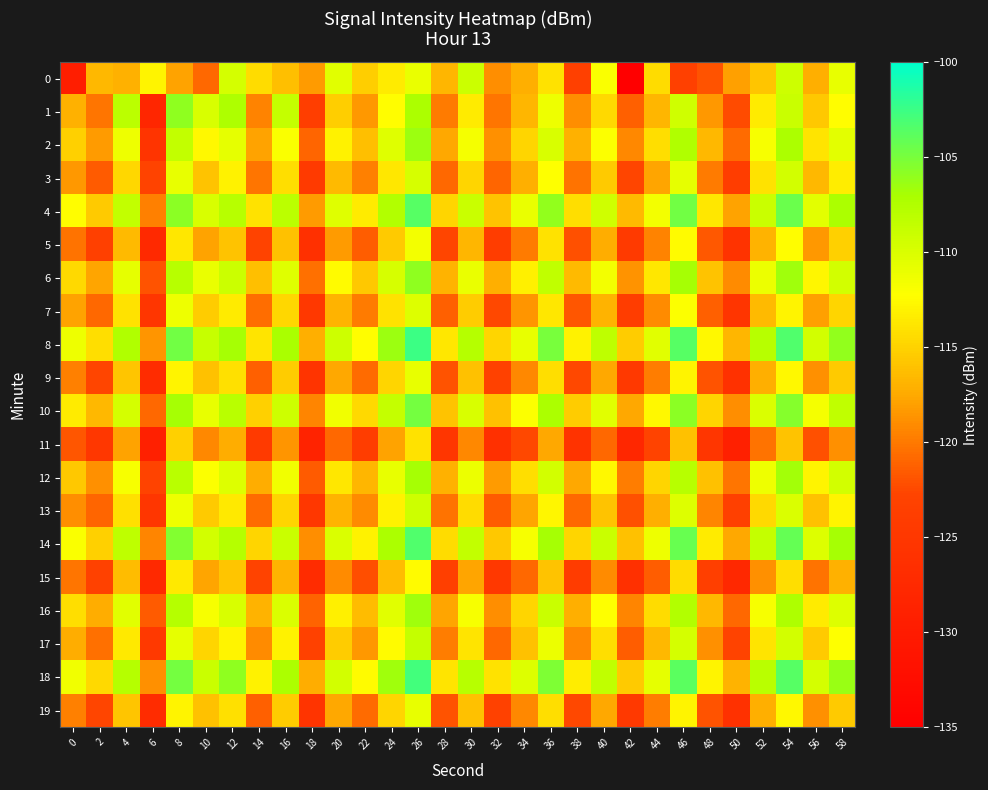

Reading right to left, list all the values displayed in this chart.

0: 58=-110.8	56=-117.2	54=-109.2	52=-115.8	50=-118.0	48=-121.9	46=-123.5	44=-114.4	42=-134.8	40=-112.0	38=-123.5	36=-114.0	34=-117.2	32=-118.9	30=-109.1	28=-116.8	26=-111.0	24=-113.5	22=-115.2	20=-110.4	18=-118.2	16=-116.2	14=-114.5	12=-109.6	10=-120.8	8=-117.8	6=-112.9	4=-117.0	2=-116.6	0=-129.5
1: 58=-112.3	56=-115.7	54=-108.9	52=-113.5	50=-122.3	48=-118.5	46=-109.3	44=-116.8	42=-121.2	40=-114.6	38=-118.9	36=-111.2	34=-116.8	32=-120.1	30=-113.5	28=-119.9	26=-107.2	24=-112.3	22=-118.5	20=-115.2	18=-123.7	16=-108.6	14=-119.5	12=-107.3	10=-109.9	8=-105.9	6=-128.0	4=-108.1	2=-120.1	0=-117.0
2: 58=-110.6	56=-113.9	54=-107.2	52=-111.8	50=-120.7	48=-116.6	46=-107.5	44=-114.3	42=-119.2	40=-112.1	38=-117.0	36=-109.9	34=-114.9	32=-118.8	30=-111.7	28=-117.6	26=-106.5	24=-110.3	22=-116.2	20=-113.1	18=-121.0	16=-111.9	14=-117.9	12=-110.8	10=-112.7	8=-108.6	6=-125.5	4=-111.3	2=-118.2	0=-115.1
3: 58=-113.3	56=-116.7	54=-109.6	52=-114.0	50=-123.9	48=-119.9	46=-110.8	44=-117.7	42=-122.6	40=-115.5	38=-120.3	36=-112.2	34=-117.1	32=-121.0	30=-114.9	28=-120.9	26=-109.8	24=-113.7	22=-119.6	20=-116.5	18=-124.3	16=-114.2	14=-120.1	12=-113.0	10=-115.9	8=-110.9	6=-122.8	4=-114.7	2=-121.6	0=-118.5
4: 58=-107.2	56=-110.6	54=-104.5	52=-108.9	50=-117.9	48=-113.8	46=-104.7	44=-111.6	42=-116.5	40=-109.3	38=-114.2	36=-106.1	34=-111.0	32=-115.9	30=-108.9	28=-114.8	26=-103.7	24=-107.6	22=-113.5	20=-110.3	18=-118.2	16=-108.1	14=-114.0	12=-107.9	10=-109.9	8=-105.8	6=-119.7	4=-108.6	2=-115.5	0=-112.3
5: 58=-115.1	56=-118.5	54=-112.3	52=-116.9	50=-125.8	48=-121.7	46=-112.6	44=-119.5	42=-124.3	40=-117.2	38=-122.1	36=-114.0	34=-119.9	32=-123.9	30=-116.8	28=-122.7	26=-111.6	24=-115.5	22=-121.3	20=-118.2	18=-126.1	16=-116.0	14=-122.9	12=-115.9	10=-117.8	8=-113.7	6=-127.6	4=-116.5	2=-123.3	0=-120.2
6: 58=-109.5	56=-112.8	54=-106.7	52=-111.1	50=-119.0	48=-115.9	46=-106.9	44=-113.8	42=-118.7	40=-111.6	38=-116.5	36=-108.3	34=-113.2	32=-117.1	30=-111.0	28=-116.9	26=-105.9	24=-109.8	22=-115.7	20=-112.6	18=-120.5	16=-110.3	14=-116.2	12=-109.1	10=-111.0	8=-107.9	6=-121.9	4=-110.8	2=-117.7	0=-114.6
7: 58=-114.8	56=-118.0	54=-112.9	52=-116.5	50=-125.3	48=-121.2	46=-112.1	44=-119.0	42=-123.9	40=-116.9	38=-121.8	36=-113.7	34=-118.6	32=-122.5	30=-115.3	28=-121.2	26=-110.1	24=-114.0	22=-119.9	20=-116.9	18=-124.8	16=-114.7	14=-120.6	12=-113.5	10=-115.3	8=-111.2	6=-125.1	4=-114.0	2=-120.9	0=-117.9
8: 58=-106.1	56=-109.5	54=-103.3	52=-107.9	50=-116.8	48=-112.7	46=-103.6	44=-110.5	42=-115.3	40=-108.2	38=-113.1	36=-105.0	34=-110.9	32=-114.9	30=-107.8	28=-113.7	26=-102.6	24=-106.5	22=-112.3	20=-109.2	18=-117.1	16=-107.0	14=-113.9	12=-106.9	10=-108.8	8=-104.7	6=-118.6	4=-107.5	2=-114.3	0=-111.2
9: 58=-115.5	56=-118.8	54=-112.7	52=-117.1	50=-126.0	48=-121.9	46=-112.9	44=-119.8	42=-124.7	40=-117.6	38=-122.5	36=-114.3	34=-119.2	32=-123.1	30=-116.0	28=-121.9	26=-110.9	24=-114.8	22=-120.7	20=-117.6	18=-125.5	16=-115.3	14=-121.2	12=-114.1	10=-116.0	8=-112.9	6=-126.9	4=-115.8	2=-122.7	0=-119.6
10: 58=-108.3	56=-111.7	54=-105.6	52=-110.0	50=-118.9	48=-114.9	46=-105.8	44=-112.7	42=-117.6	40=-110.5	38=-115.3	36=-107.2	34=-112.1	32=-116.0	30=-109.9	28=-115.9	26=-104.8	24=-108.7	22=-114.6	20=-111.5	18=-119.3	16=-109.2	14=-115.1	12=-108.0	10=-110.9	8=-106.9	6=-120.8	4=-109.7	2=-116.6	0=-113.5
11: 58=-118.8	56=-122.0	54=-115.9	52=-120.3	50=-129.2	48=-125.1	46=-116.0	44=-122.9	42=-127.9	40=-120.8	38=-125.7	36=-117.6	34=-122.5	32=-126.3	30=-119.2	28=-125.1	26=-114.0	24=-117.9	22=-123.9	20=-120.8	18=-128.7	16=-118.6	14=-124.5	12=-117.3	10=-119.2	8=-115.1	6=-129.0	4=-117.9	2=-124.9	0=-121.8
12: 58=-109.6	56=-112.9	54=-106.8	52=-111.2	50=-120.1	48=-116.0	46=-107.9	44=-114.9	42=-119.8	40=-112.7	38=-117.6	36=-109.5	34=-114.3	32=-118.2	30=-111.1	28=-117.0	26=-106.9	24=-110.9	22=-116.8	20=-113.7	18=-121.6	16=-111.5	14=-117.3	12=-110.2	10=-112.1	8=-108.0	6=-122.9	4=-111.9	2=-118.8	0=-115.7
13: 58=-112.9	56=-116.1	54=-110.0	52=-114.6	50=-123.5	48=-119.3	46=-110.2	44=-117.1	42=-122.0	40=-115.9	38=-120.9	36=-112.8	34=-117.7	32=-121.6	30=-114.5	28=-120.3	26=-109.2	24=-113.1	22=-119.0	20=-116.9	18=-124.9	16=-114.8	14=-120.7	12=-113.6	10=-115.5	8=-111.3	6=-125.2	4=-114.1	2=-121.0	0=-118.9
14: 58=-106.9	56=-110.2	54=-104.1	52=-108.7	50=-117.6	48=-113.5	46=-104.3	44=-111.2	42=-116.1	40=-109.0	38=-114.9	36=-106.9	34=-111.8	32=-115.7	30=-108.6	28=-114.5	26=-103.3	24=-107.2	22=-113.1	20=-110.0	18=-118.9	16=-108.9	14=-114.8	12=-107.7	10=-109.6	8=-105.5	6=-119.3	4=-108.2	2=-115.1	0=-112.0
15: 58=-117.0	56=-120.3	54=-114.2	52=-118.8	50=-127.7	48=-123.6	46=-114.5	44=-121.3	42=-126.2	40=-119.1	38=-124.0	36=-115.9	34=-120.9	32=-124.8	30=-117.7	28=-123.6	26=-112.5	24=-116.3	22=-122.2	20=-119.1	18=-127.0	16=-116.9	14=-122.9	12=-115.8	10=-117.7	8=-113.6	6=-127.5	4=-116.3	2=-123.2	0=-120.1
16: 58=-110.1	56=-113.5	54=-107.3	52=-111.9	50=-120.8	48=-116.7	46=-107.6	44=-114.5	42=-119.3	40=-112.2	38=-117.1	36=-109.0	34=-114.9	32=-118.9	30=-111.8	28=-117.7	26=-106.6	24=-110.5	22=-116.3	20=-113.2	18=-121.1	16=-110.0	14=-116.9	12=-109.9	10=-111.8	8=-107.7	6=-121.6	4=-110.5	2=-117.3	0=-114.2
17: 58=-112.2	56=-115.6	54=-109.5	52=-113.9	50=-122.9	48=-118.8	46=-109.7	44=-116.6	42=-121.5	40=-114.3	38=-119.2	36=-111.1	34=-116.0	32=-120.9	30=-113.9	28=-119.8	26=-108.7	24=-112.6	22=-118.5	20=-115.3	18=-123.2	16=-113.1	14=-119.0	12=-112.9	10=-114.9	8=-110.8	6=-124.7	4=-113.6	2=-120.5	0=-117.3
18: 58=-106.3	56=-109.7	54=-103.6	52=-108.0	50=-116.9	48=-112.9	46=-103.8	44=-110.7	42=-115.6	40=-108.5	38=-113.3	36=-105.2	34=-110.1	32=-114.0	30=-107.9	28=-113.9	26=-102.8	24=-106.7	22=-112.6	20=-109.5	18=-117.3	16=-107.2	14=-113.1	12=-106.0	10=-108.9	8=-104.9	6=-118.8	4=-107.7	2=-114.6	0=-111.5
19: 58=-115.5	56=-118.8	54=-112.7	52=-117.1	50=-126.0	48=-121.9	46=-112.9	44=-119.8	42=-124.7	40=-117.6	38=-122.5	36=-114.3	34=-119.2	32=-123.1	30=-116.0	28=-121.9	26=-110.9	24=-114.8	22=-120.7	20=-117.6	18=-125.5	16=-115.3	14=-121.2	12=-114.1	10=-116.0	8=-112.9	6=-126.9	4=-115.8	2=-122.7	0=-119.6